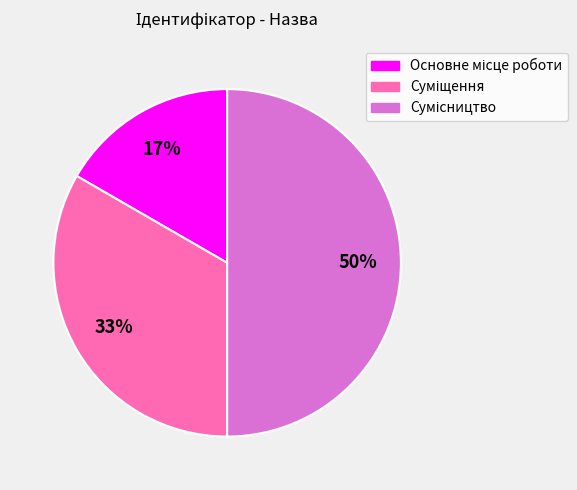

To the nearest percent, what is the average slice percentage?

33%